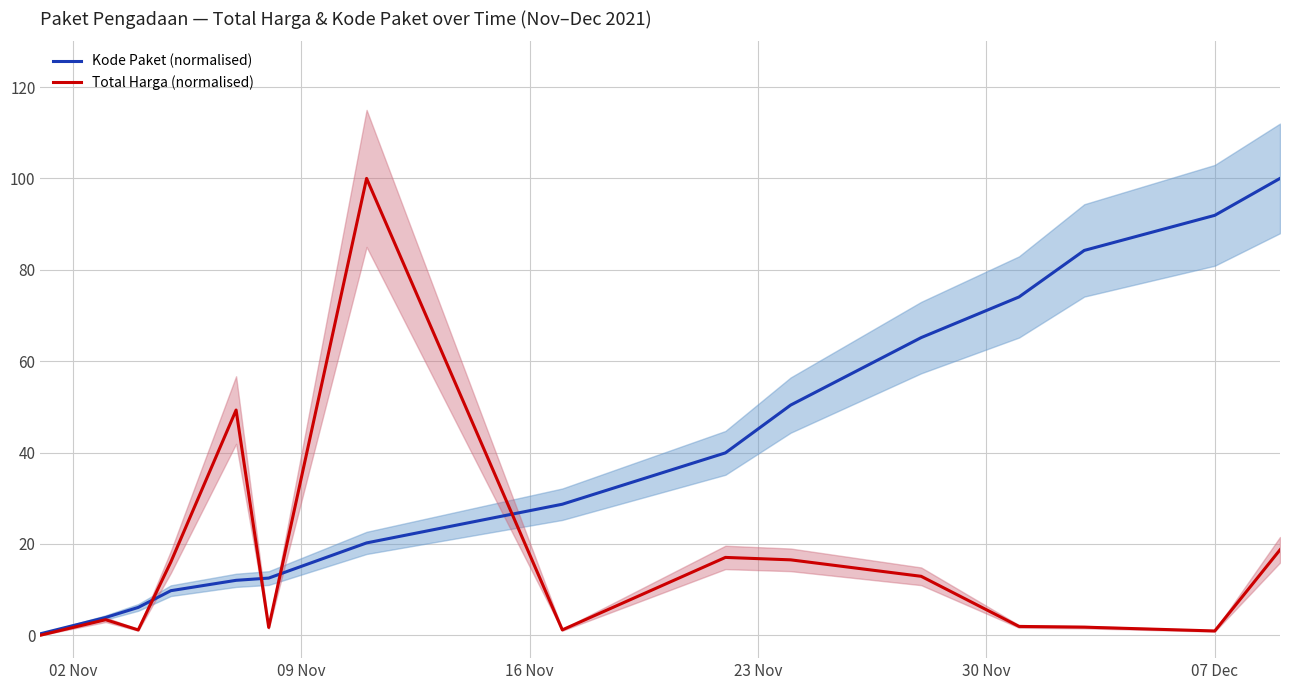

In Total Harga (normalised), how many points are lower than both neighbors (excluding endpoints)?

4